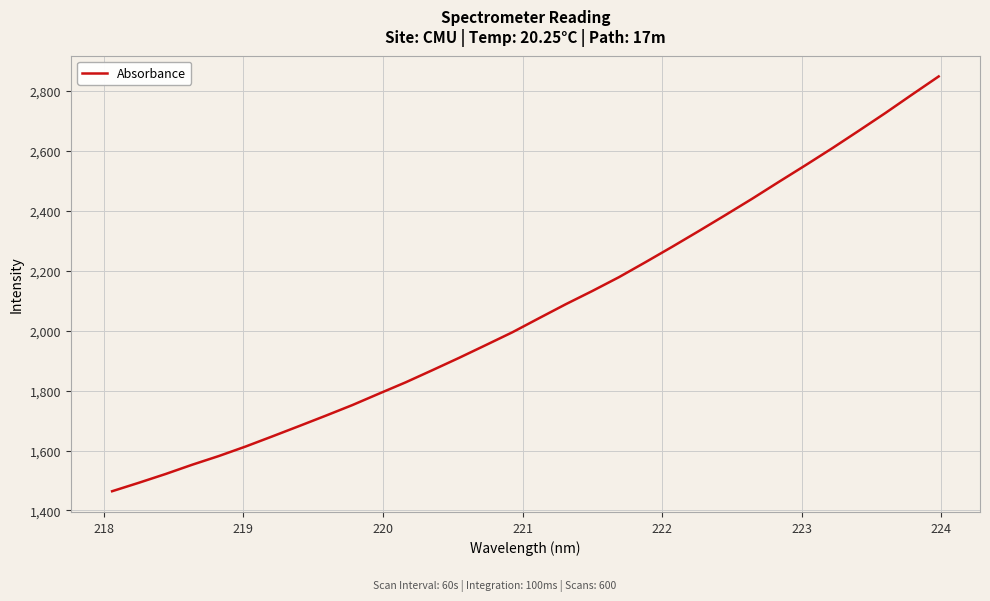

What is the minimum value shown in the chart?

1464.1